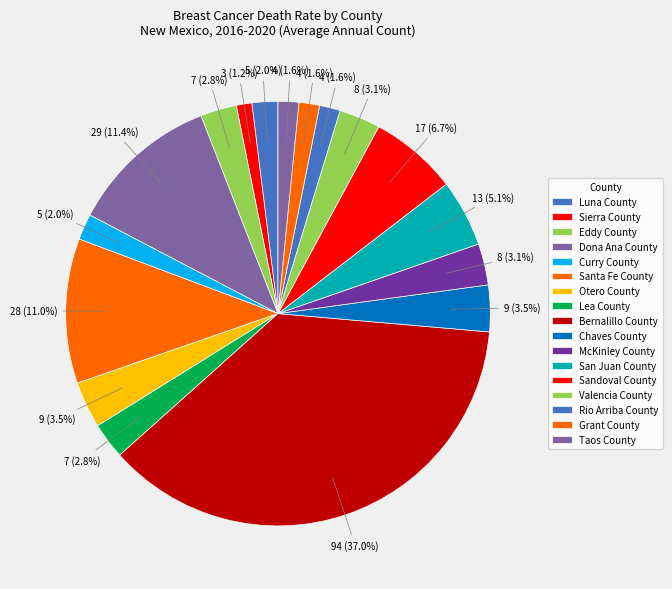

The Luna County slice represents 2% of the pie. True or false?

True